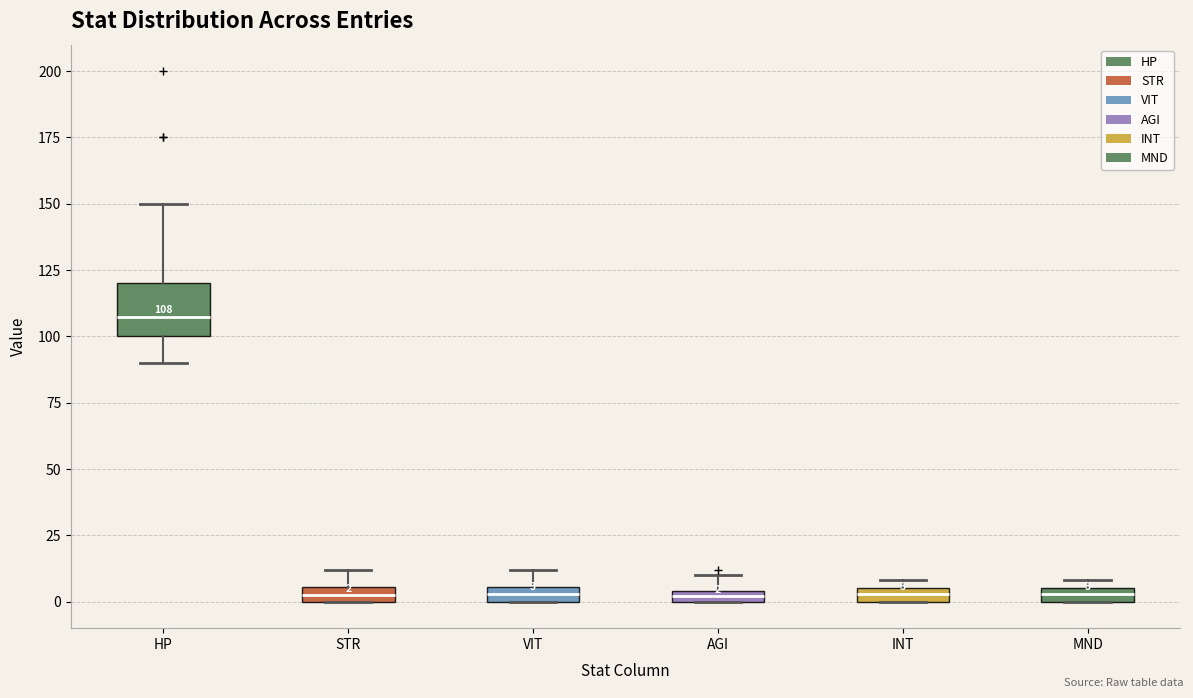

Comparing the boxes themselves (not the whiskers), which one is the tallest?

HP